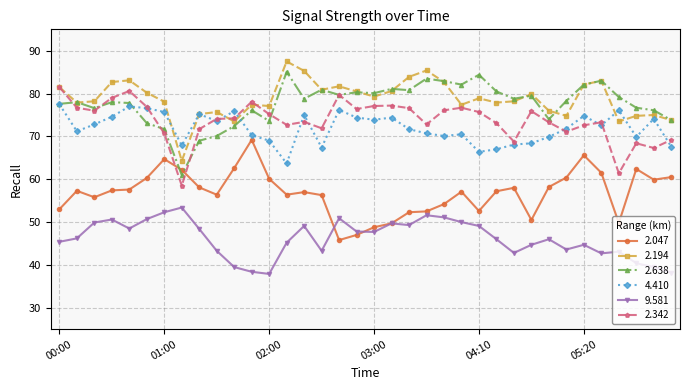

What is the sum of all 4.410 values?

2592.0